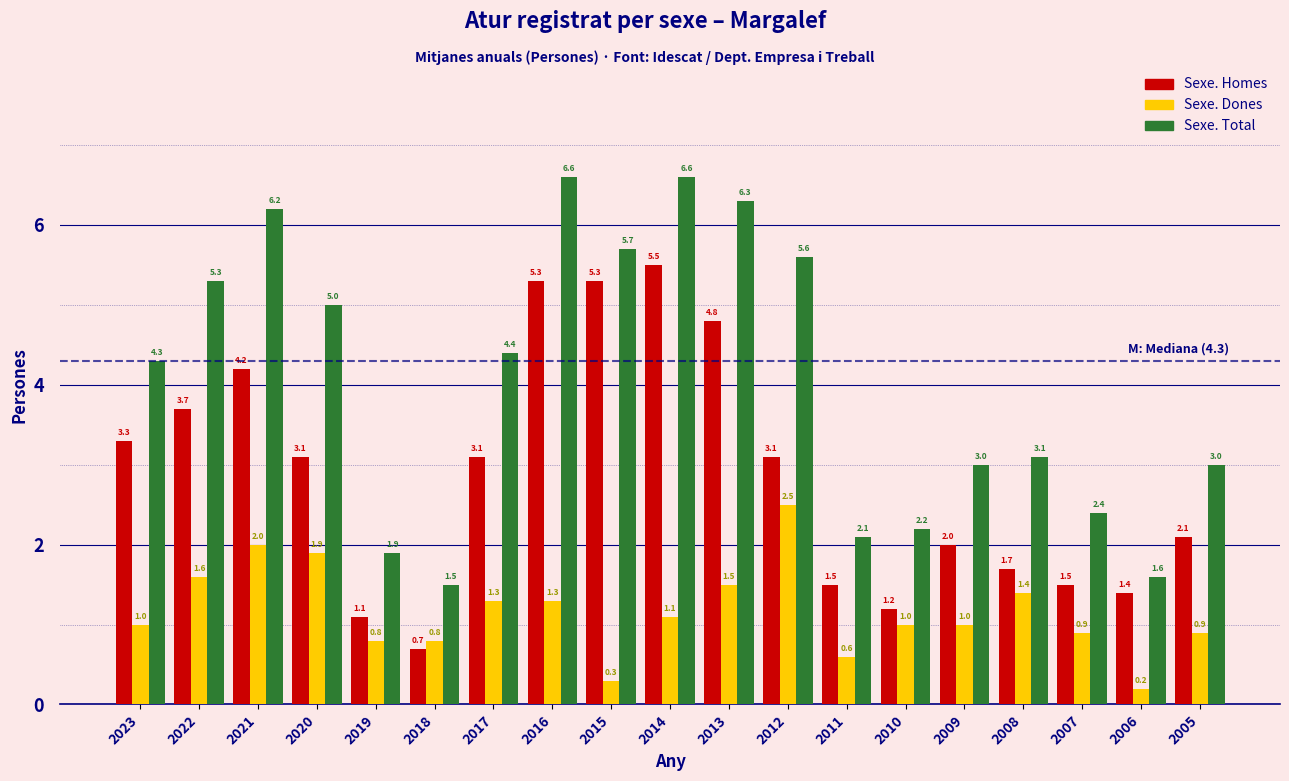

Reading right to left, transcribe all the data shown in this chart.

Sexe. Homes: 2.1	1.4	1.5	1.7	2.0	1.2	1.5	3.1	4.8	5.5	5.3	5.3	3.1	0.7	1.1	3.1	4.2	3.7	3.3
Sexe. Dones: 0.9	0.2	0.9	1.4	1.0	1.0	0.6	2.5	1.5	1.1	0.3	1.3	1.3	0.8	0.8	1.9	2.0	1.6	1.0
Sexe. Total: 3.0	1.6	2.4	3.1	3.0	2.2	2.1	5.6	6.3	6.6	5.7	6.6	4.4	1.5	1.9	5.0	6.2	5.3	4.3